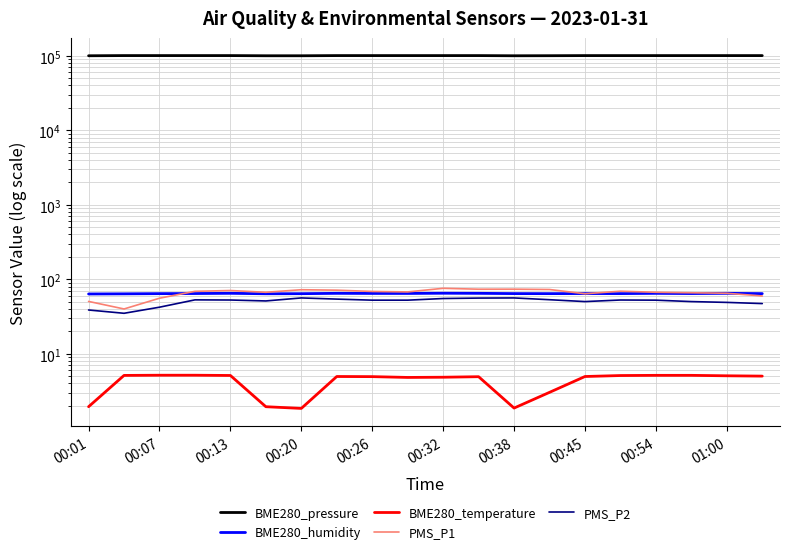

What is the sum of the PMS_P1 values at 00:13 and 00:01?

121.2